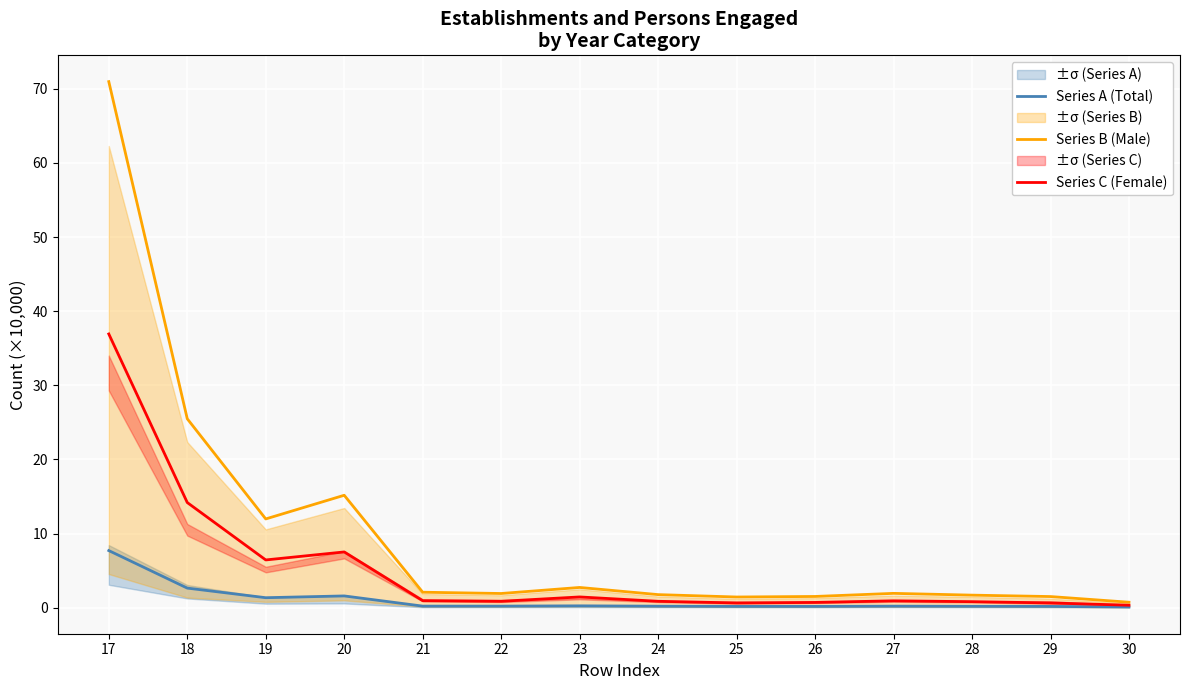

What is the sum of all Series B (Male) values?

141.0